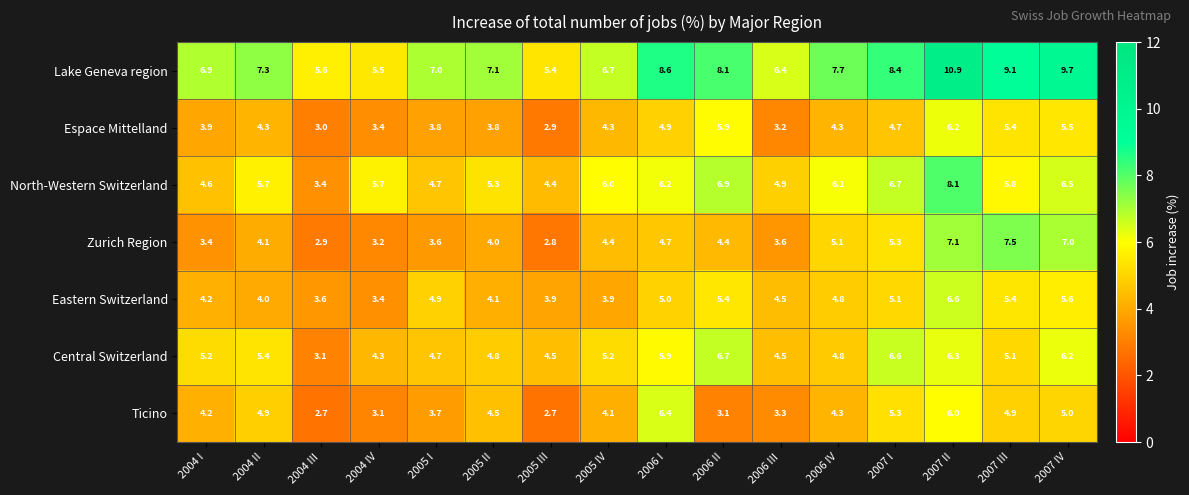

What is the difference between the Zurich Region values at 2006 IV and 2004 III?

2.2